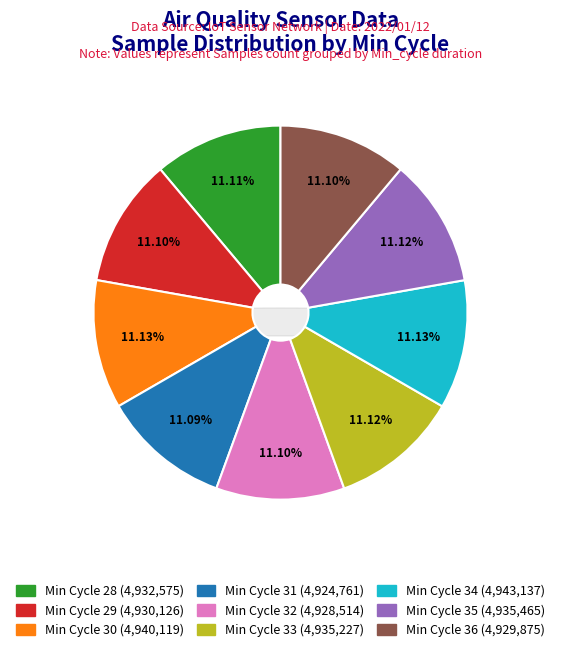

Is there a majority slice in this chart?

No